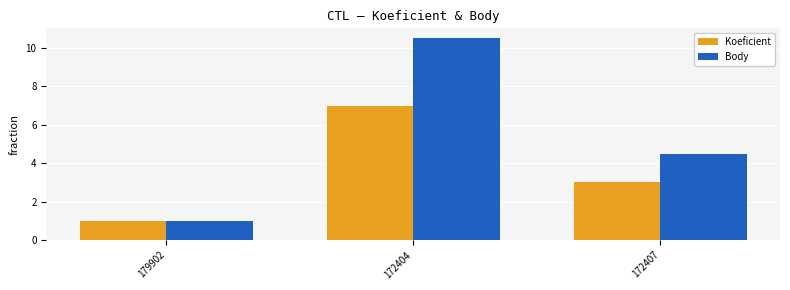

Reading right to left, transcribe all the data shown in this chart.

Koeficient: 3.0	7.0	1.0
Body: 4.5	10.5	1.0